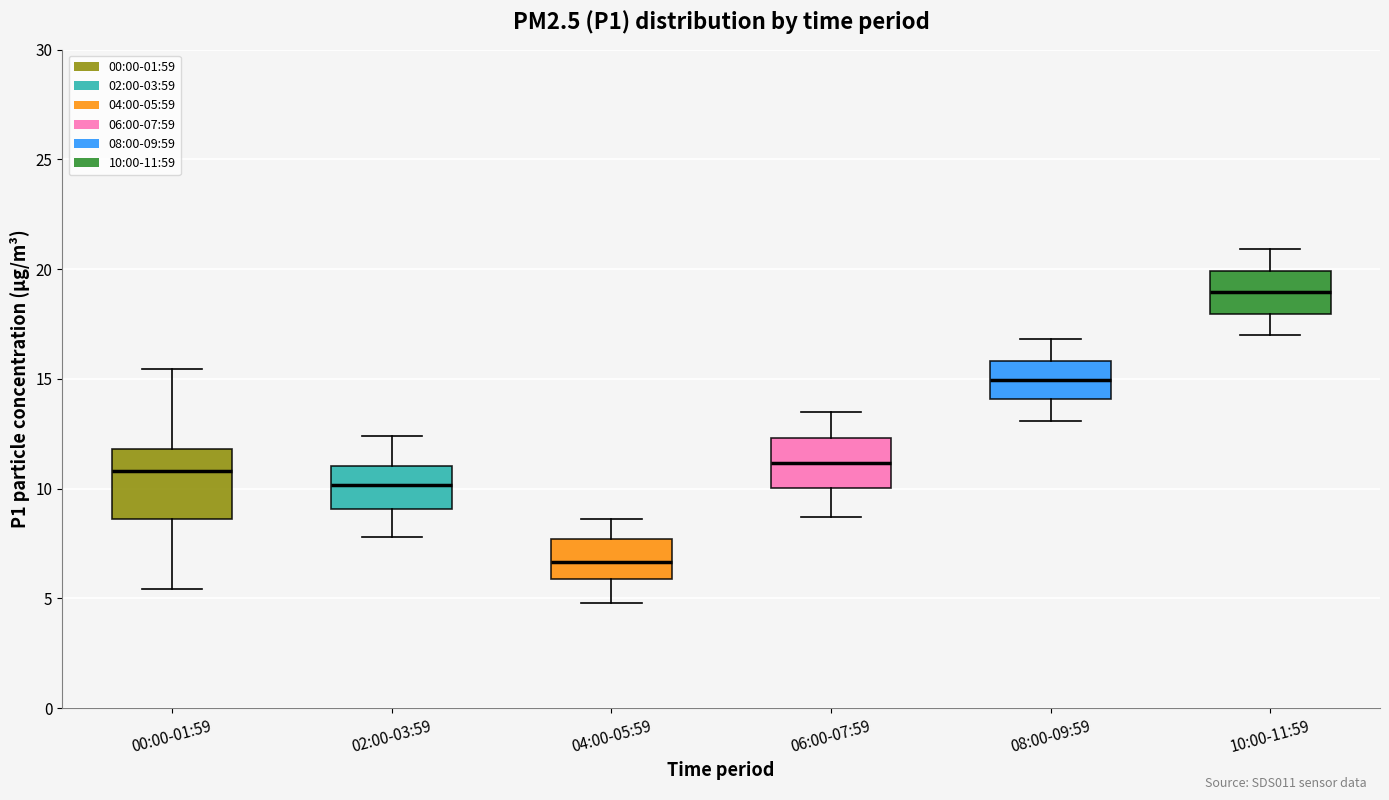

Reading left to right, read every box against the y-axis: the position of its median line, the range the box covers, and the ends of its whiskers. The values are not printed on the chart, so give them approximately, as read against the axis.

00:00-01:59: median 11.0, box 8.5 to 12.0, whiskers 5.5 to 15.5
02:00-03:59: median 10.0, box 9.0 to 11.0, whiskers 8.0 to 12.5
04:00-05:59: median 6.5, box 6.0 to 7.5, whiskers 5.0 to 8.5
06:00-07:59: median 11.0, box 10.0 to 12.5, whiskers 8.5 to 13.5
08:00-09:59: median 15.0, box 14.0 to 16.0, whiskers 13.0 to 17.0
10:00-11:59: median 19.0, box 18.0 to 20.0, whiskers 17.0 to 21.0